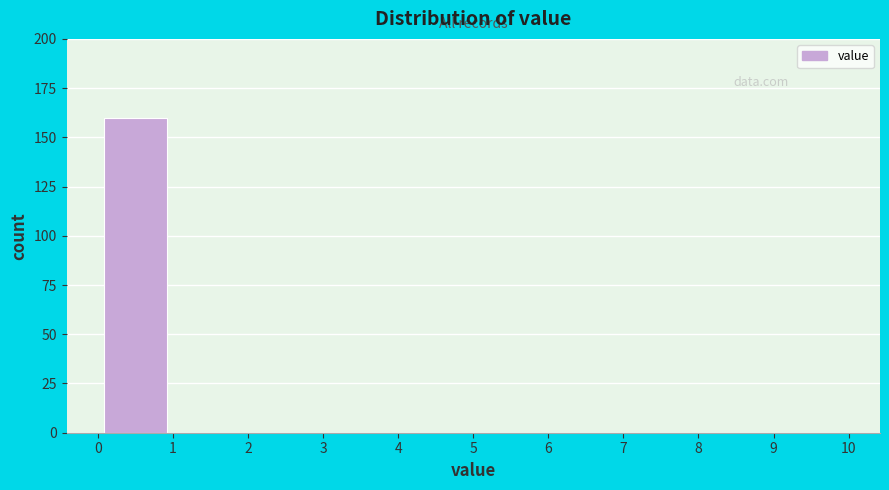

What is the height of the bar covering 0 to 1 on the x-axis? The values are not printed on the chart, so give them approximately, as read against the axis.

160